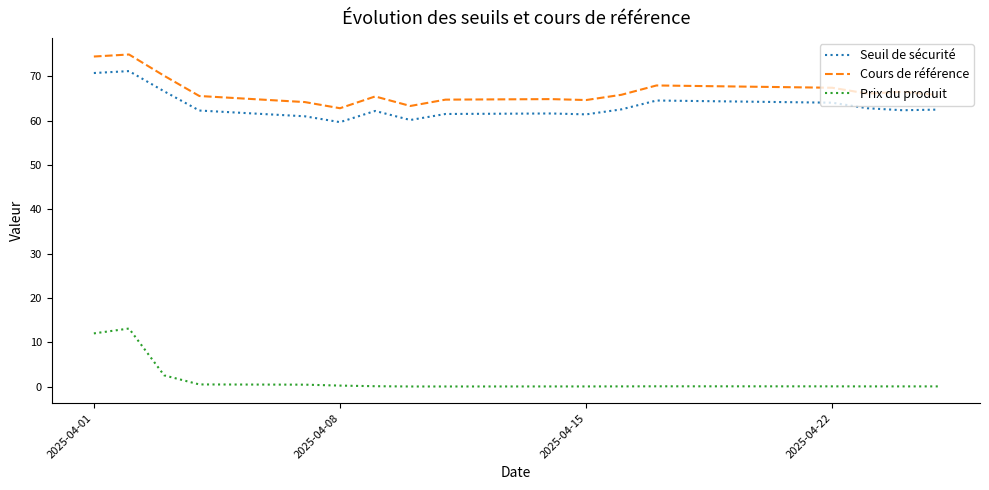

True or false: Seuil de sécurité and Cours de référence intersect in this chart.

False